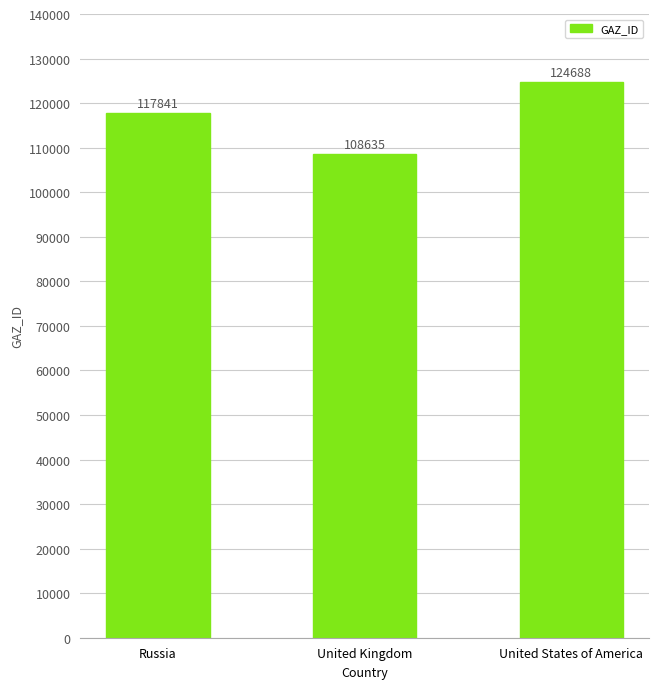

What is the average value?

117055